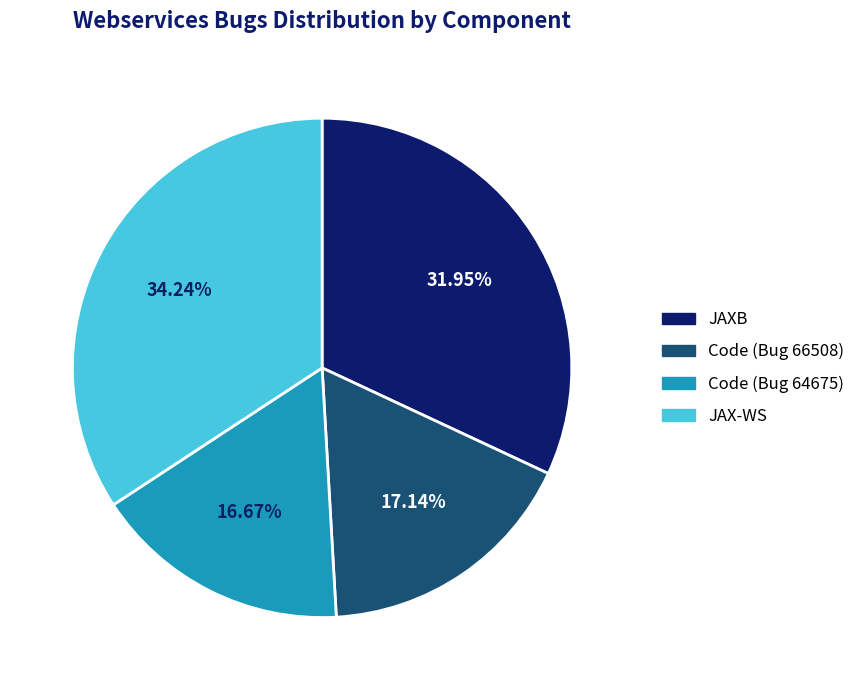

Is the sum of Code (Bug 64675) and JAX-WS greater than half?

Yes